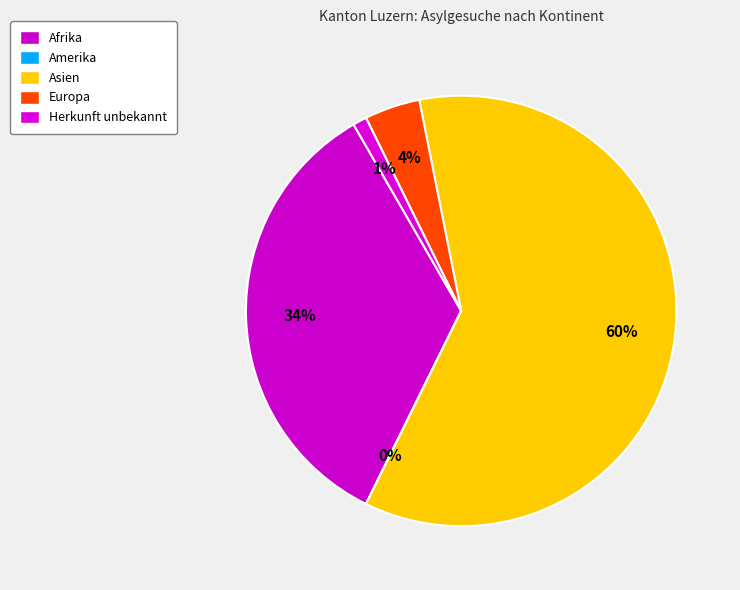

To the nearest percent, what is the difference between the largest and smallest slice percentages?

60%